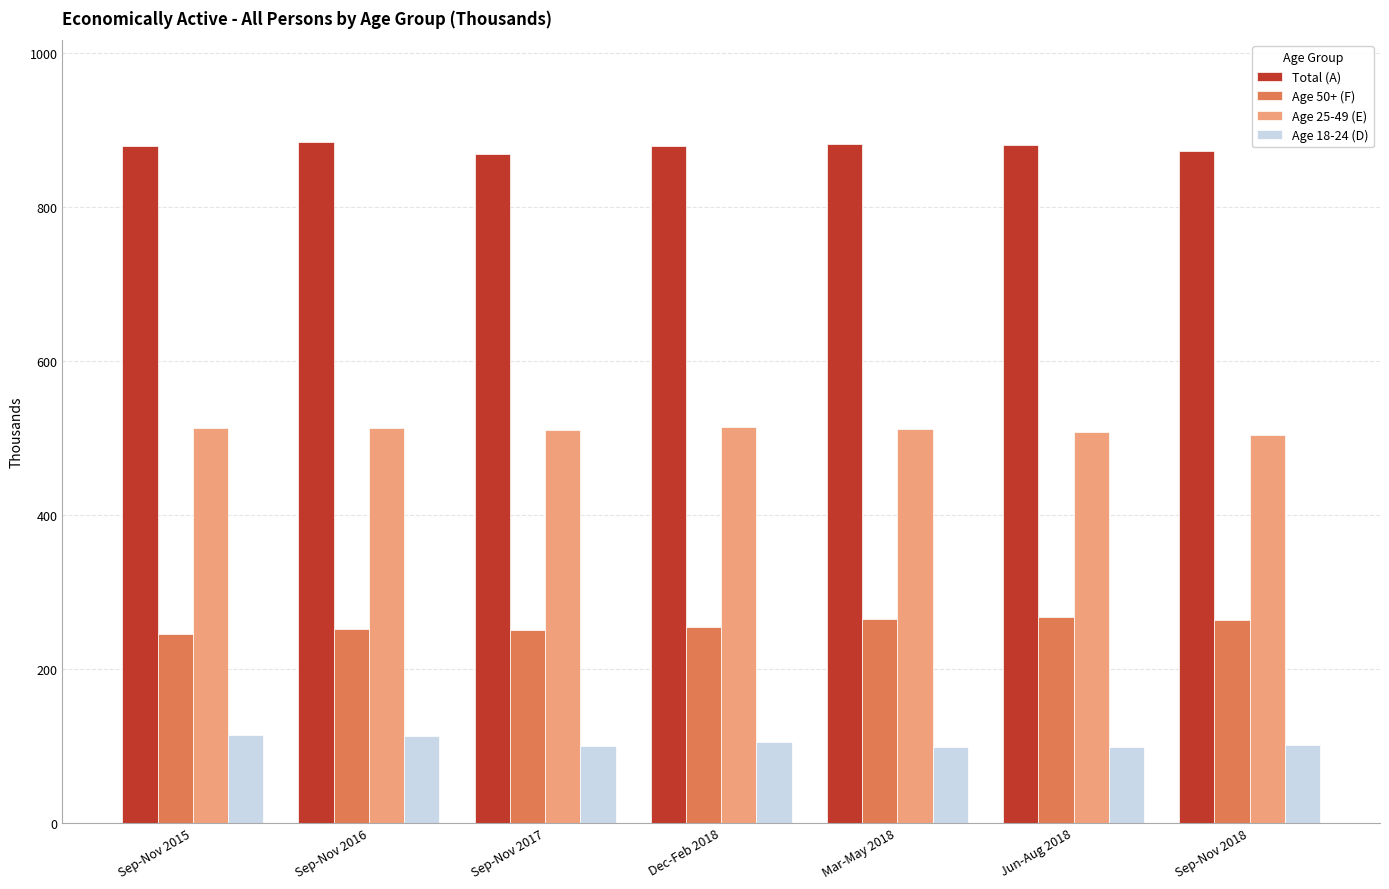

What is the difference between the highest and lowest values at Sep-Nov 2017?

769